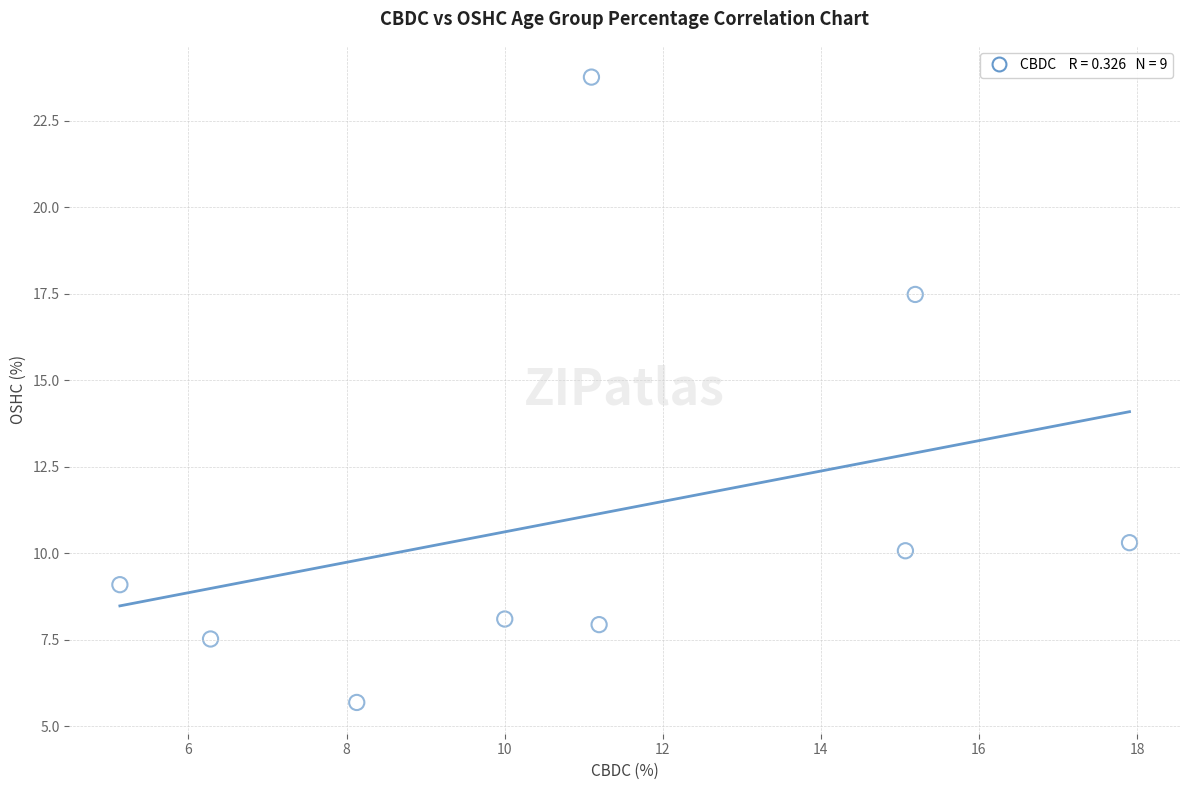

What Y value in the scatter plot is closest to 14?

17.5